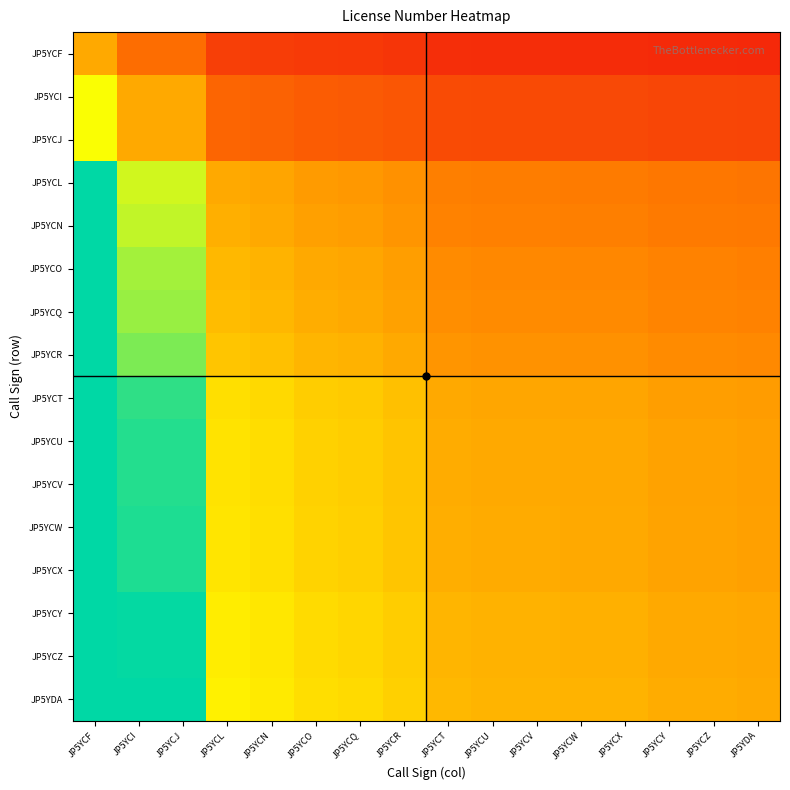

Reading left to right, what are all the values shown in this chart?

JP5YCF: JP5YCF=1.0	JP5YCI=0.7	JP5YCJ=0.7	JP5YCL=0.5	JP5YCN=0.5	JP5YCO=0.4	JP5YCQ=0.4	JP5YCR=0.4	JP5YCT=0.4	JP5YCU=0.4	JP5YCV=0.4	JP5YCW=0.4	JP5YCX=0.4	JP5YCY=0.4	JP5YCZ=0.4	JP5YDA=0.4
JP5YCI: JP5YCF=1.4	JP5YCI=1.0	JP5YCJ=1.0	JP5YCL=0.7	JP5YCN=0.6	JP5YCO=0.6	JP5YCQ=0.6	JP5YCR=0.6	JP5YCT=0.5	JP5YCU=0.5	JP5YCV=0.5	JP5YCW=0.5	JP5YCX=0.5	JP5YCY=0.5	JP5YCZ=0.5	JP5YDA=0.5
JP5YCJ: JP5YCF=1.4	JP5YCI=1.0	JP5YCJ=1.0	JP5YCL=0.7	JP5YCN=0.6	JP5YCO=0.6	JP5YCQ=0.6	JP5YCR=0.6	JP5YCT=0.5	JP5YCU=0.5	JP5YCV=0.5	JP5YCW=0.5	JP5YCX=0.5	JP5YCY=0.5	JP5YCZ=0.5	JP5YDA=0.5
JP5YCL: JP5YCF=2.1	JP5YCI=1.5	JP5YCJ=1.5	JP5YCL=1.0	JP5YCN=1.0	JP5YCO=0.9	JP5YCQ=0.9	JP5YCR=0.9	JP5YCT=0.8	JP5YCU=0.8	JP5YCV=0.8	JP5YCW=0.8	JP5YCX=0.8	JP5YCY=0.8	JP5YCZ=0.8	JP5YDA=0.8
JP5YCN: JP5YCF=2.2	JP5YCI=1.5	JP5YCJ=1.5	JP5YCL=1.0	JP5YCN=1.0	JP5YCO=1.0	JP5YCQ=0.9	JP5YCR=0.9	JP5YCT=0.8	JP5YCU=0.8	JP5YCV=0.8	JP5YCW=0.8	JP5YCX=0.8	JP5YCY=0.8	JP5YCZ=0.8	JP5YDA=0.8
JP5YCO: JP5YCF=2.3	JP5YCI=1.6	JP5YCJ=1.6	JP5YCL=1.1	JP5YCN=1.0	JP5YCO=1.0	JP5YCQ=1.0	JP5YCR=0.9	JP5YCT=0.9	JP5YCU=0.8	JP5YCV=0.8	JP5YCW=0.8	JP5YCX=0.8	JP5YCY=0.8	JP5YCZ=0.8	JP5YDA=0.8
JP5YCQ: JP5YCF=2.3	JP5YCI=1.6	JP5YCJ=1.6	JP5YCL=1.1	JP5YCN=1.1	JP5YCO=1.0	JP5YCQ=1.0	JP5YCR=1.0	JP5YCT=0.9	JP5YCU=0.9	JP5YCV=0.9	JP5YCW=0.9	JP5YCX=0.9	JP5YCY=0.8	JP5YCZ=0.8	JP5YDA=0.8
JP5YCR: JP5YCF=2.4	JP5YCI=1.7	JP5YCJ=1.7	JP5YCL=1.1	JP5YCN=1.1	JP5YCO=1.1	JP5YCQ=1.0	JP5YCR=1.0	JP5YCT=0.9	JP5YCU=0.9	JP5YCV=0.9	JP5YCW=0.9	JP5YCX=0.9	JP5YCY=0.9	JP5YCZ=0.9	JP5YDA=0.8
JP5YCT: JP5YCF=2.7	JP5YCI=1.9	JP5YCJ=1.9	JP5YCL=1.3	JP5YCN=1.2	JP5YCO=1.2	JP5YCQ=1.2	JP5YCR=1.1	JP5YCT=1.0	JP5YCU=1.0	JP5YCV=1.0	JP5YCW=1.0	JP5YCX=1.0	JP5YCY=0.9	JP5YCZ=0.9	JP5YDA=0.9
JP5YCU: JP5YCF=2.7	JP5YCI=1.9	JP5YCJ=1.9	JP5YCL=1.3	JP5YCN=1.2	JP5YCO=1.2	JP5YCQ=1.2	JP5YCR=1.1	JP5YCT=1.0	JP5YCU=1.0	JP5YCV=1.0	JP5YCW=1.0	JP5YCX=1.0	JP5YCY=1.0	JP5YCZ=1.0	JP5YDA=1.0
JP5YCV: JP5YCF=2.7	JP5YCI=1.9	JP5YCJ=1.9	JP5YCL=1.3	JP5YCN=1.2	JP5YCO=1.2	JP5YCQ=1.2	JP5YCR=1.1	JP5YCT=1.0	JP5YCU=1.0	JP5YCV=1.0	JP5YCW=1.0	JP5YCX=1.0	JP5YCY=1.0	JP5YCZ=1.0	JP5YDA=1.0
JP5YCW: JP5YCF=2.7	JP5YCI=1.9	JP5YCJ=1.9	JP5YCL=1.3	JP5YCN=1.2	JP5YCO=1.2	JP5YCQ=1.2	JP5YCR=1.1	JP5YCT=1.0	JP5YCU=1.0	JP5YCV=1.0	JP5YCW=1.0	JP5YCX=1.0	JP5YCY=1.0	JP5YCZ=1.0	JP5YDA=1.0
JP5YCX: JP5YCF=2.7	JP5YCI=1.9	JP5YCJ=1.9	JP5YCL=1.3	JP5YCN=1.2	JP5YCO=1.2	JP5YCQ=1.2	JP5YCR=1.1	JP5YCT=1.0	JP5YCU=1.0	JP5YCV=1.0	JP5YCW=1.0	JP5YCX=1.0	JP5YCY=1.0	JP5YCZ=1.0	JP5YDA=1.0
JP5YCY: JP5YCF=2.8	JP5YCI=2.0	JP5YCJ=2.0	JP5YCL=1.3	JP5YCN=1.3	JP5YCO=1.2	JP5YCQ=1.2	JP5YCR=1.2	JP5YCT=1.1	JP5YCU=1.0	JP5YCV=1.0	JP5YCW=1.0	JP5YCX=1.0	JP5YCY=1.0	JP5YCZ=1.0	JP5YDA=1.0
JP5YCZ: JP5YCF=2.8	JP5YCI=2.0	JP5YCJ=2.0	JP5YCL=1.3	JP5YCN=1.3	JP5YCO=1.2	JP5YCQ=1.2	JP5YCR=1.2	JP5YCT=1.1	JP5YCU=1.0	JP5YCV=1.0	JP5YCW=1.0	JP5YCX=1.0	JP5YCY=1.0	JP5YCZ=1.0	JP5YDA=1.0
JP5YDA: JP5YCF=2.8	JP5YCI=2.0	JP5YCJ=2.0	JP5YCL=1.3	JP5YCN=1.3	JP5YCO=1.2	JP5YCQ=1.2	JP5YCR=1.2	JP5YCT=1.1	JP5YCU=1.1	JP5YCV=1.1	JP5YCW=1.0	JP5YCX=1.0	JP5YCY=1.0	JP5YCZ=1.0	JP5YDA=1.0